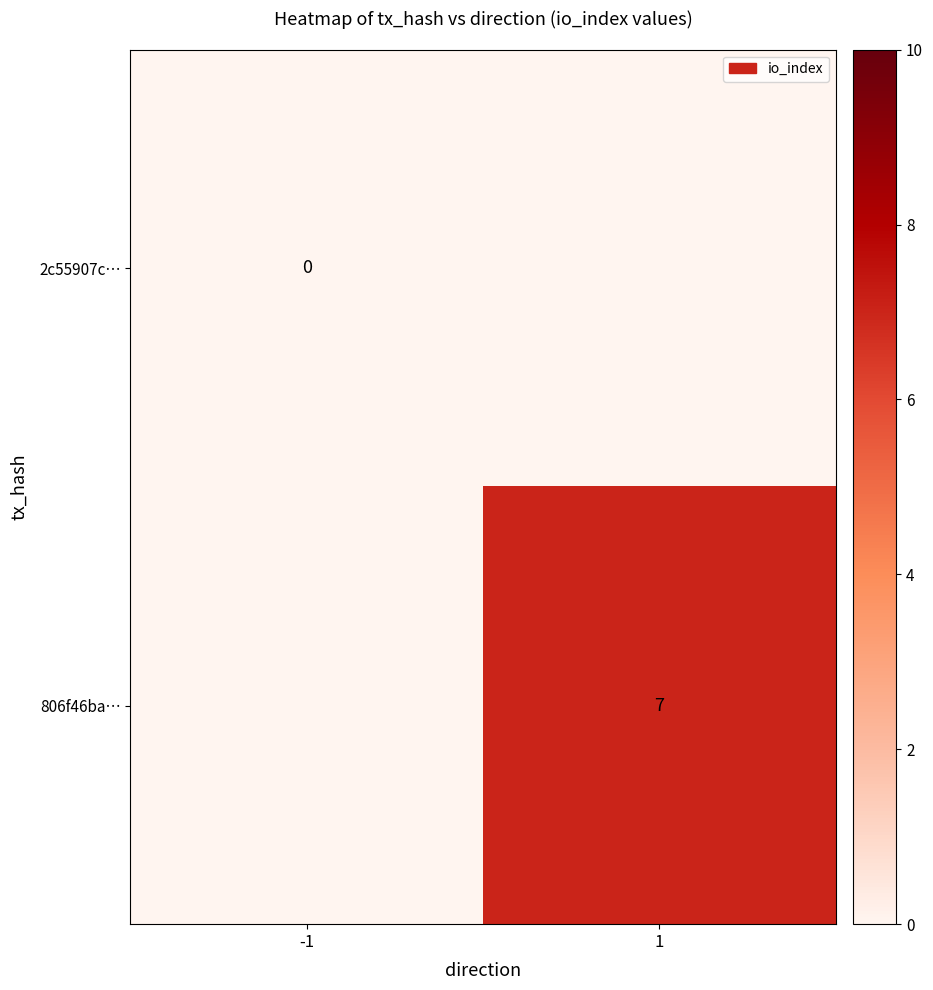

Is it true that 806f46ba… equals 5 at 1?

False